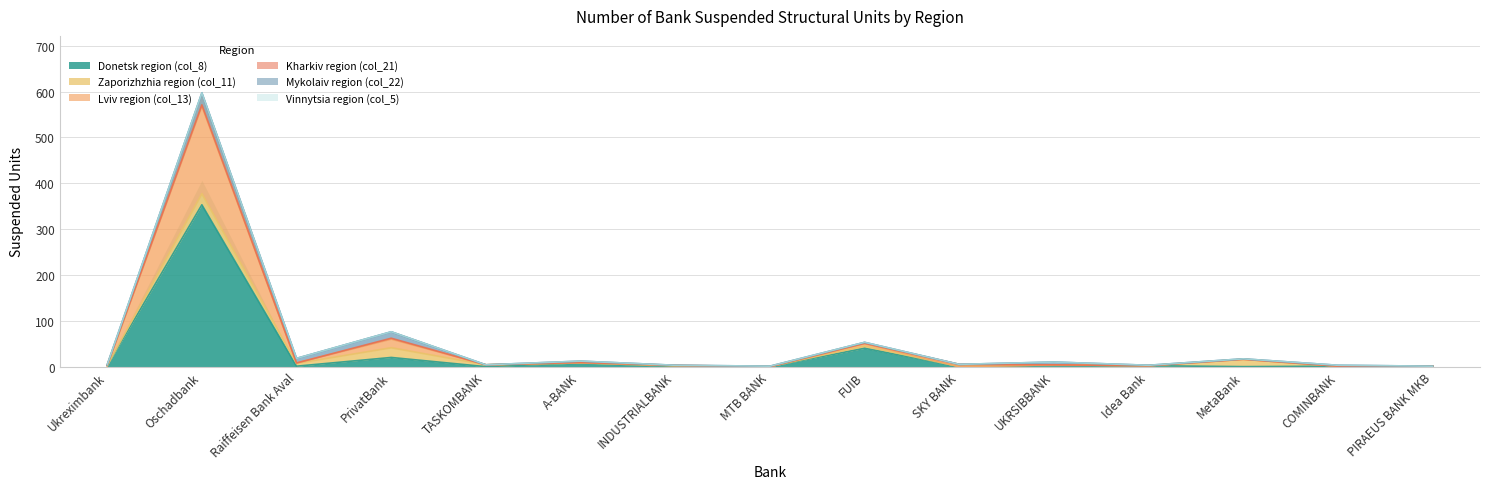

Reading right to left, what are all the values shown in this chart?

Donetsk region (col_8): 1	1	0	2	2	0	40	0	0	8	0	20	1	353	2
Zaporizhzhia region (col_11): 0	0	16	0	2	0	5	0	2	0	4	21	6	24	0
Lviv region (col_13): 0	0	0	0	0	0	5	0	0	1	0	19	1	191	0
Kharkiv region (col_21): 0	0	0	0	0	5	1	0	1	0	0	2	0	3	1
Mykolaiv region (col_22): 0	2	1	1	6	0	2	1	0	3	0	14	10	26	1
Vinnytsia region (col_5): 0	0	0	0	0	0	0	0	0	0	0	0	0	0	0